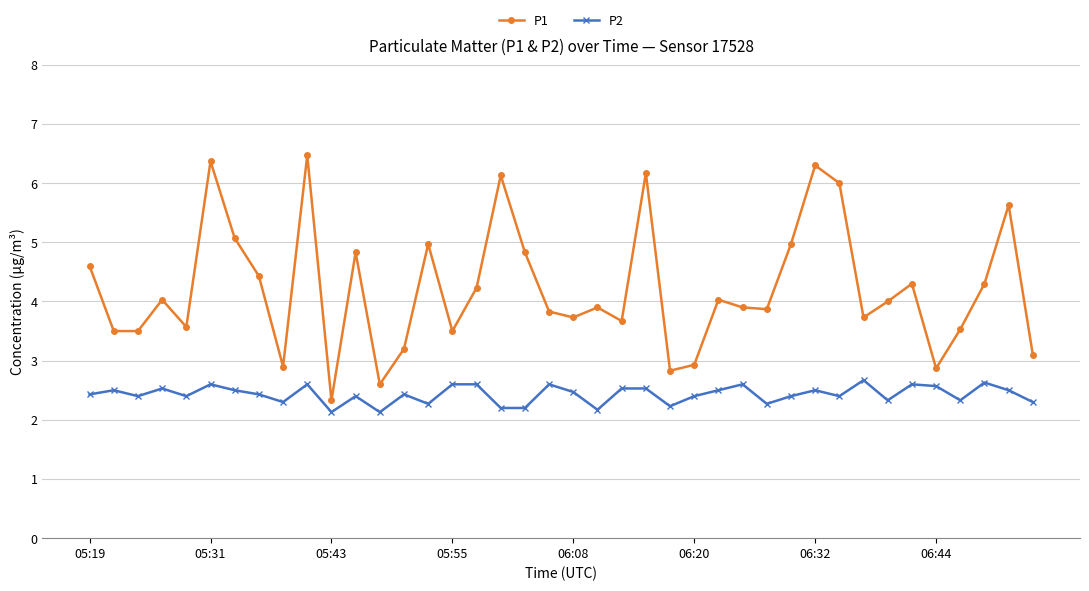

Count the number of categories in the chart.

40